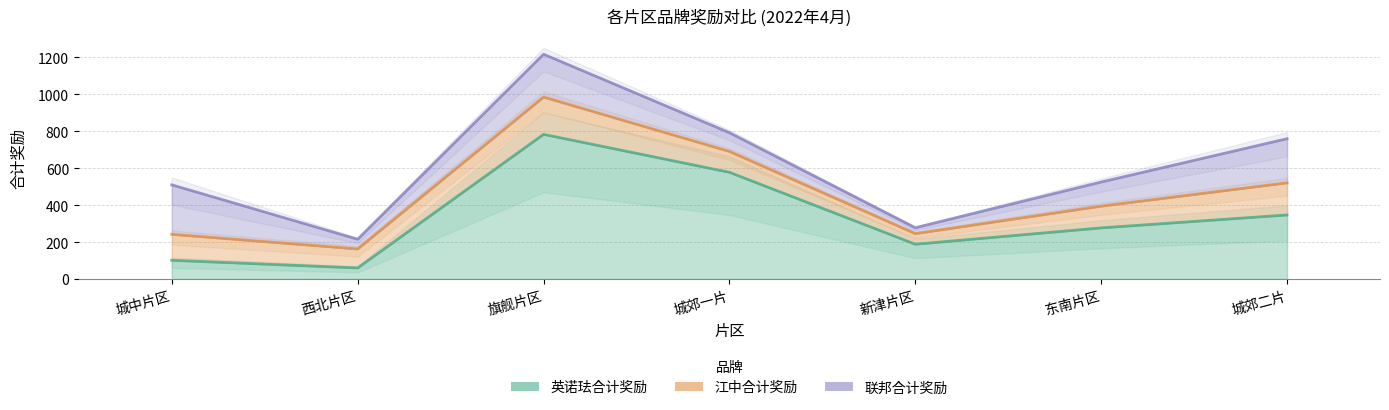

At which label is 英诺珐合计奖励 closest to 421?

城郊二片